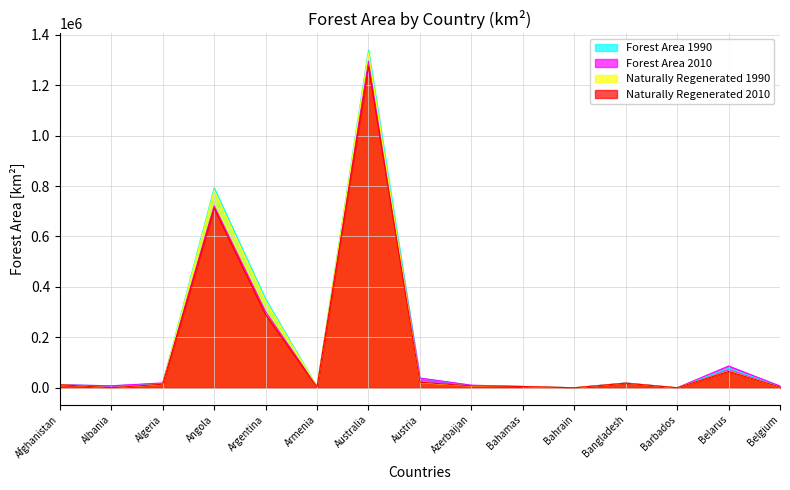

Reading right to left, what are all the values shown in this chart?

Forest Area 1990: 6770.0	77800.0	60.0	19200.0	0.0	5100.0	9450.0	37760.0	1338820.0	3350.0	352040.0	792630.0	16670.0	7890.0	12080.0
Forest Area 2010: 6900.0	86300.0	60.0	18880.0	10.0	5100.0	10320.0	38630.0	1295460.0	3310.0	302140.0	721580.0	19180.0	7820.0	12080.0
Naturally Regenerated 1990: 2310.0	65760.0	60.0	18450.0	0.0	5100.0	6520.0	20370.0	1328590.0	3210.0	344380.0	783020.0	13340.0	0.0	12080.0
Naturally Regenerated 2010: 2830.0	64840.0	60.0	18160.0	0.0	5100.0	7430.0	21840.0	1273780.0	3100.0	290270.0	712840.0	14200.0	70.0	12080.0